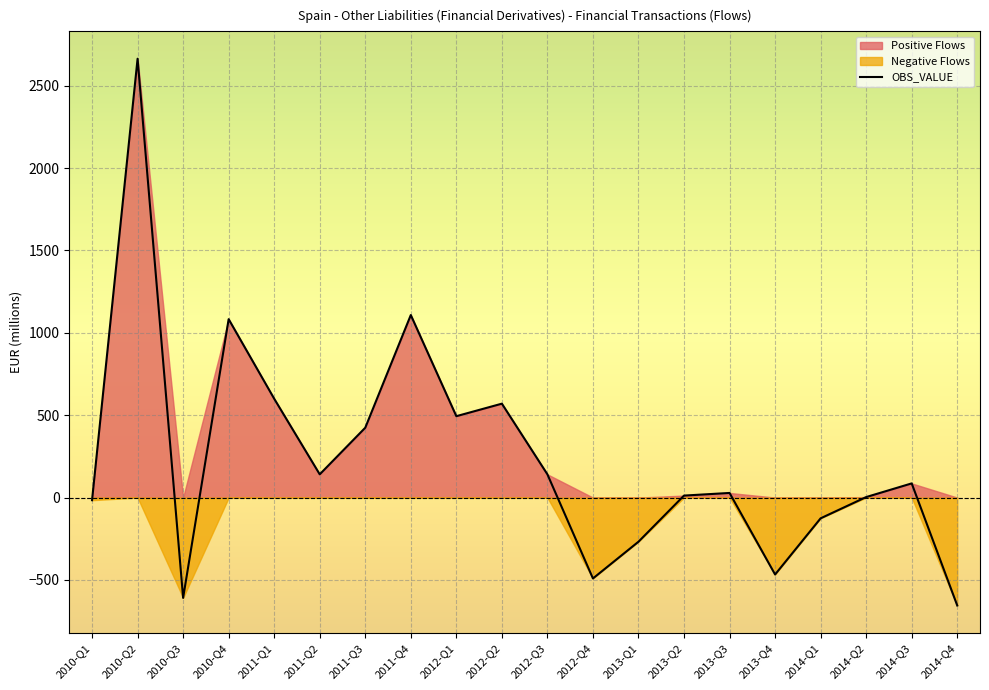

What position from the right is 2013-Q2?

7